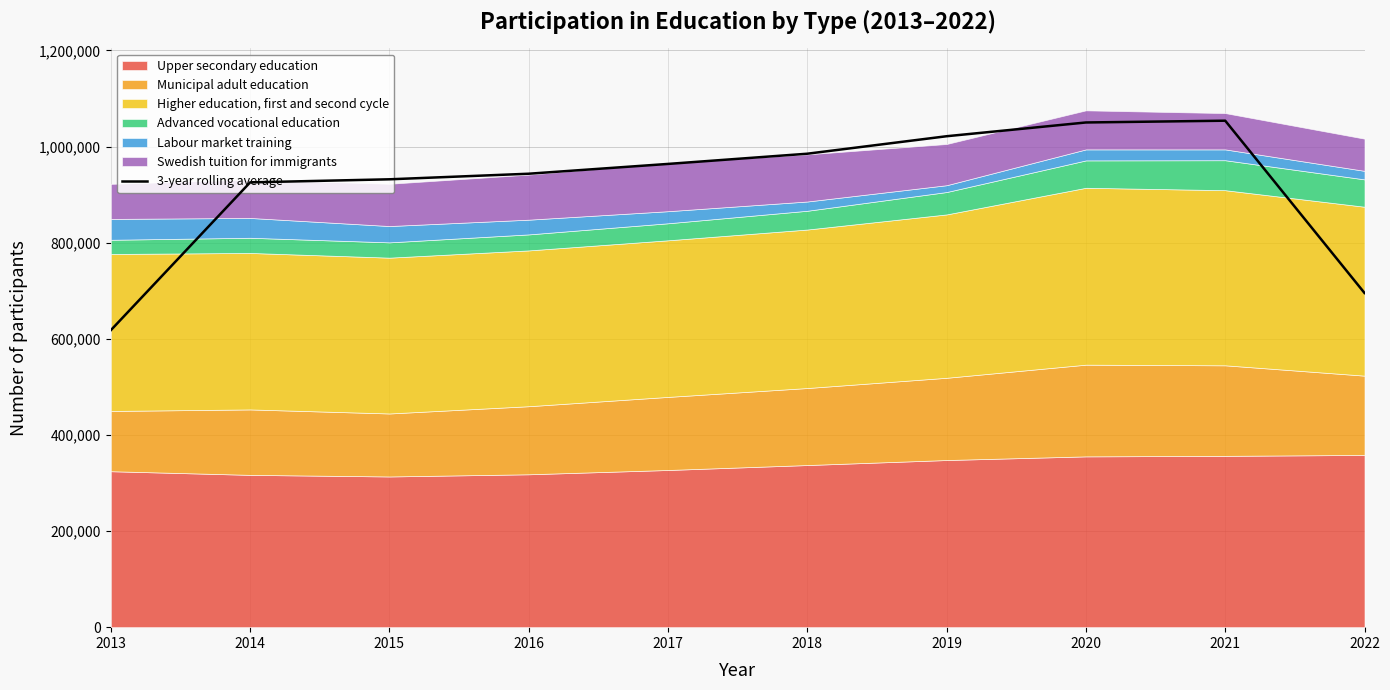

The chart shows a value of 931941.7 at 2015. True or false?

True